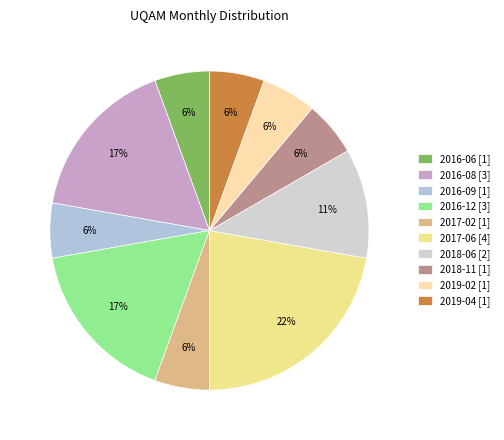

What is the largest slice in the pie chart?

2017-06